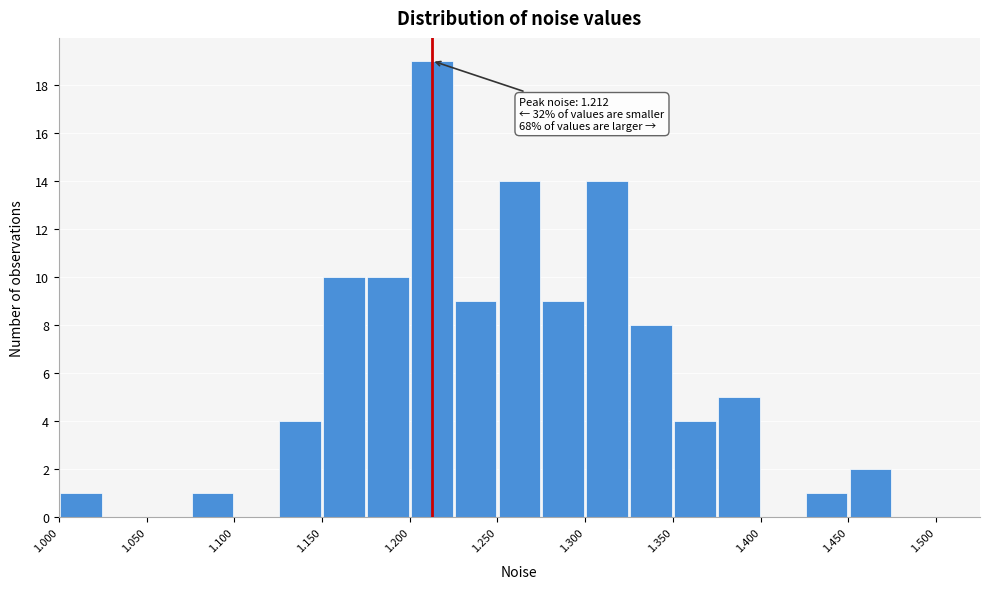

Over which range of the x-axis is the bar tallest?

1.200 to 1.225